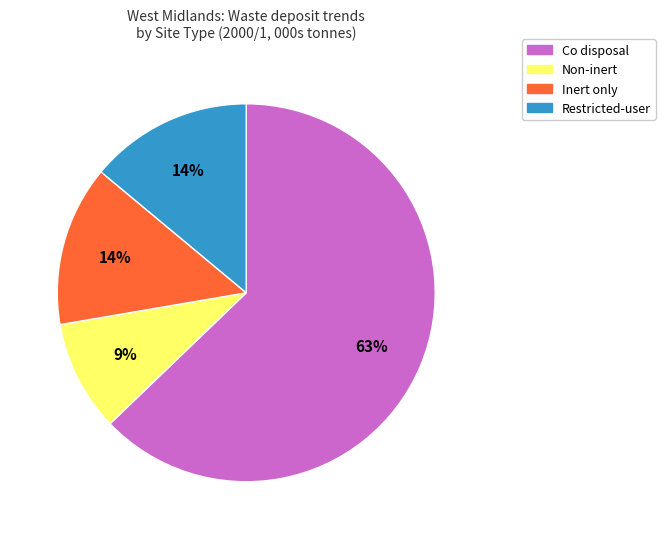

What is the majority slice?

Co disposal